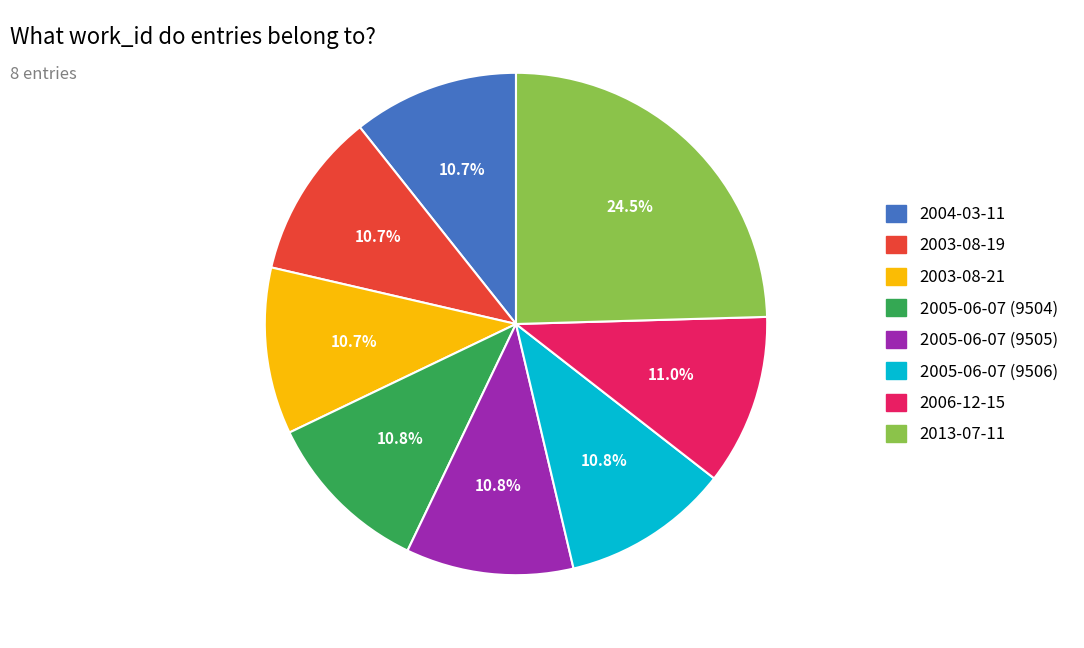

To the nearest percent, what portion does 2005-06-07 (9505) represent?

11%